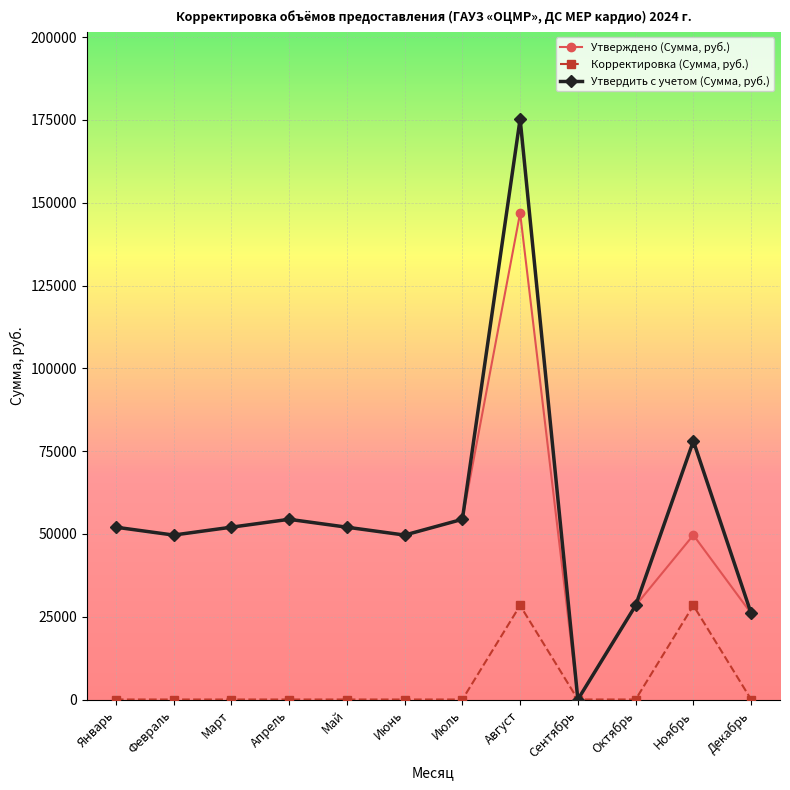

At which category does Утверждено (Сумма, руб.) reach its first local peak?

Апрель